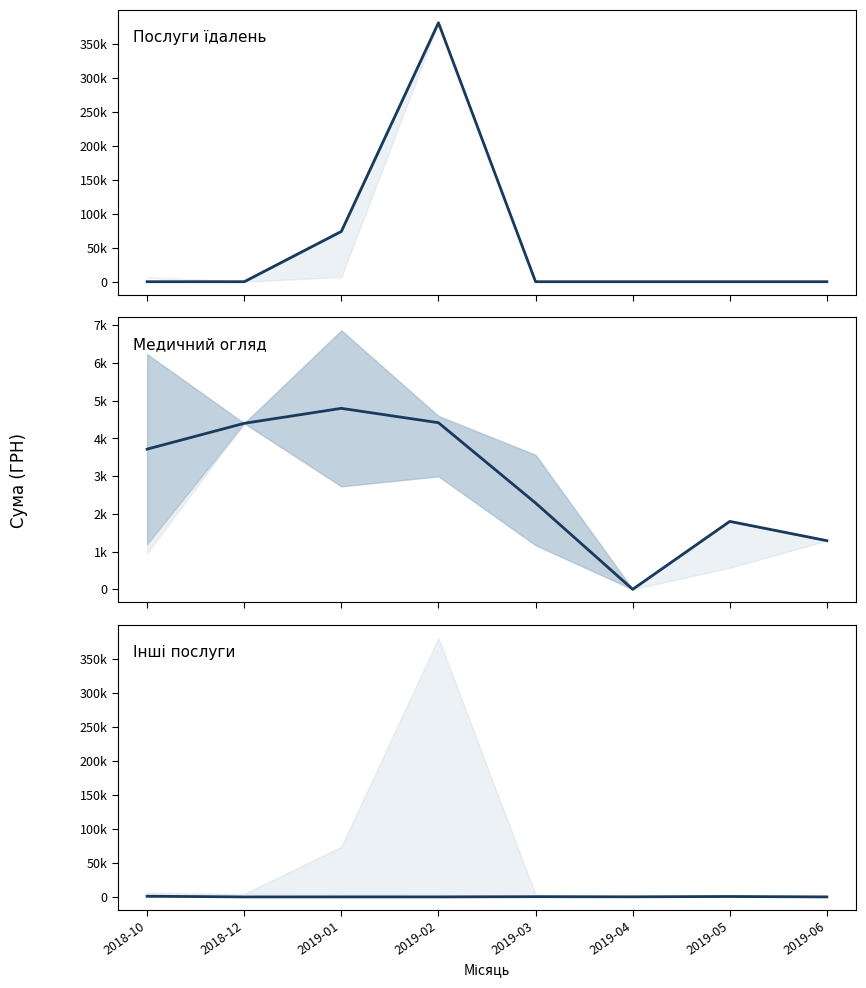

Reading right to left, extract all data points from this chart.

Послуги їдалень: 2019-06=0.0	2019-05=0.0	2019-04=0.0	2019-03=0.0	2019-02=380463.3	2019-01=73890.6	2018-12=0.0	2018-10=0.0
Медичний огляд: 2019-06=1289.2	2019-05=1800.0	2019-04=0.0	2019-03=2288.1	2019-02=4415.8	2019-01=4796.6	2018-12=4400.0	2018-10=3715.6
Інші послуги: 2019-06=0.0	2019-05=574.7	2019-04=135.5	2019-03=325.0	2019-02=0.0	2019-01=0.0	2018-12=0.0	2018-10=957.0